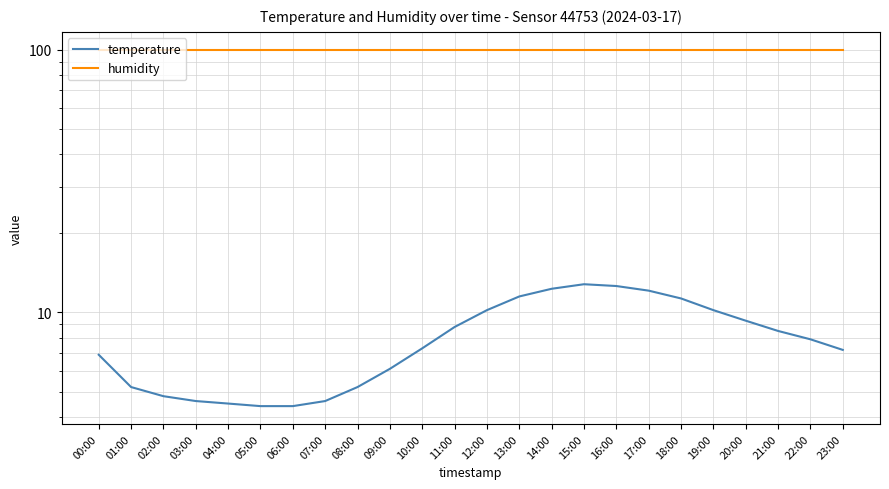

The value of humidity at 13:00 is 141.5. True or false?

False